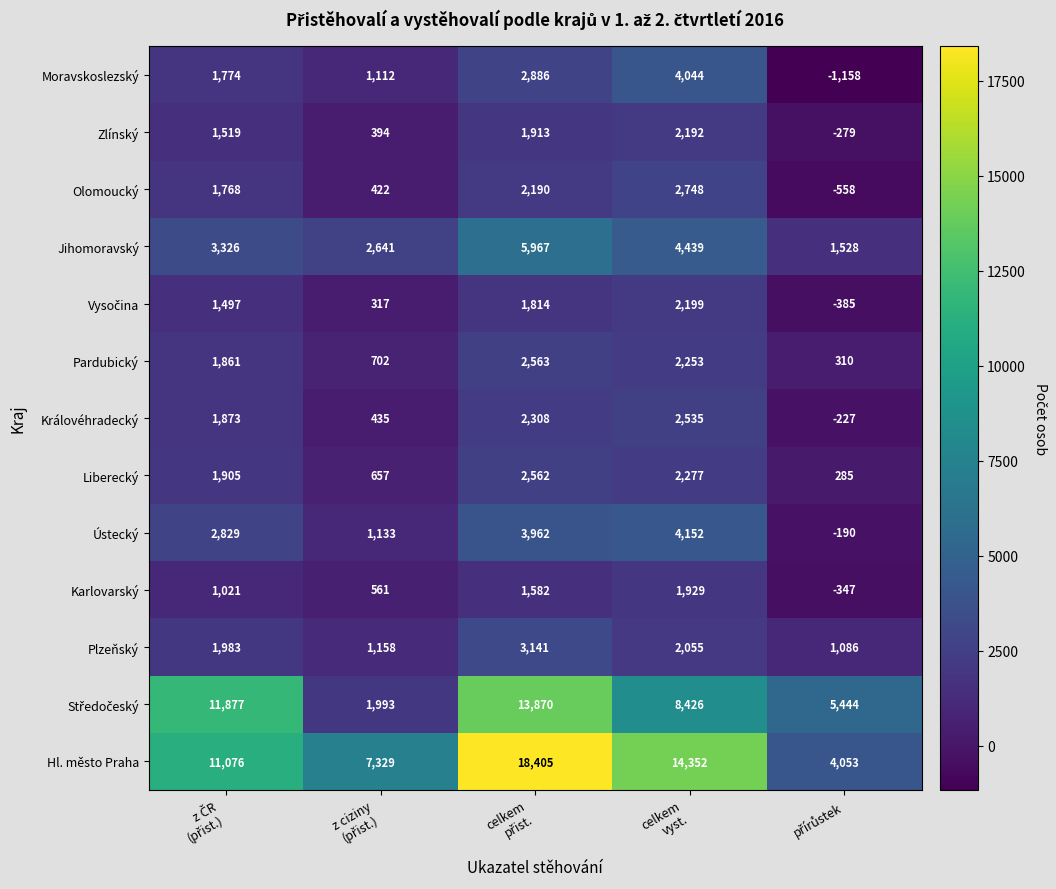

What is the average value of the Karlovarský series?

949